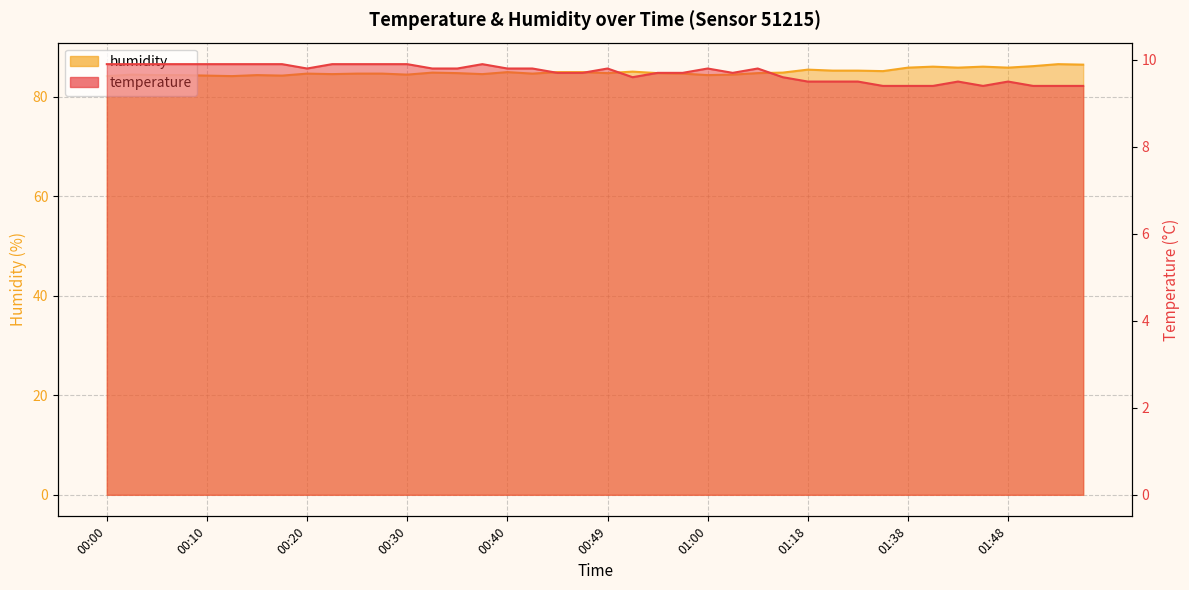

Between 00:05 and 00:44, which is larger?

00:05